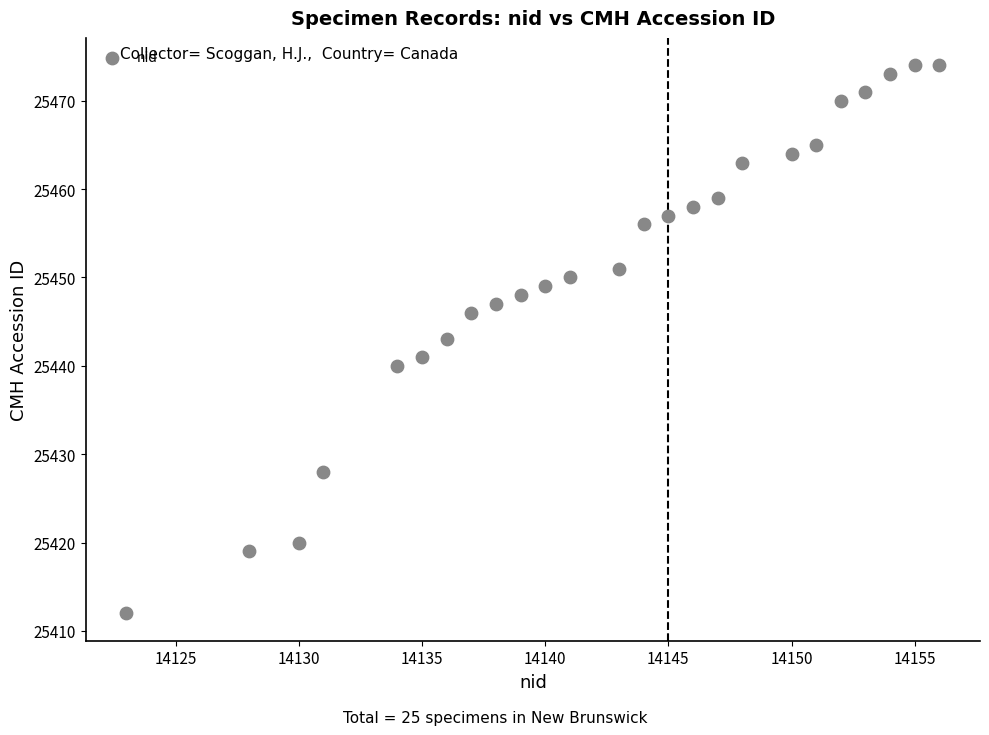

What is the range of X values (max minus min)?

33